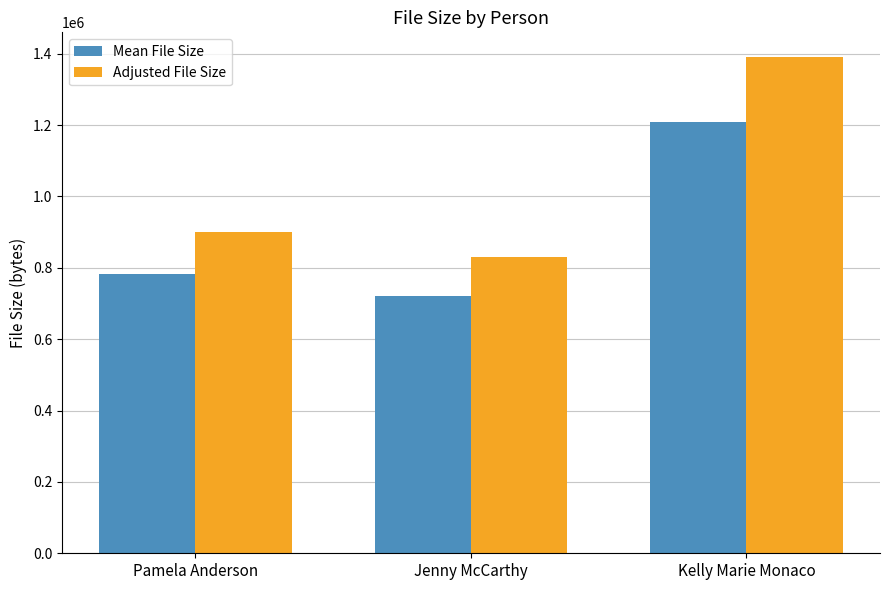

At which label does Adjusted File Size reach its minimum?

Jenny McCarthy